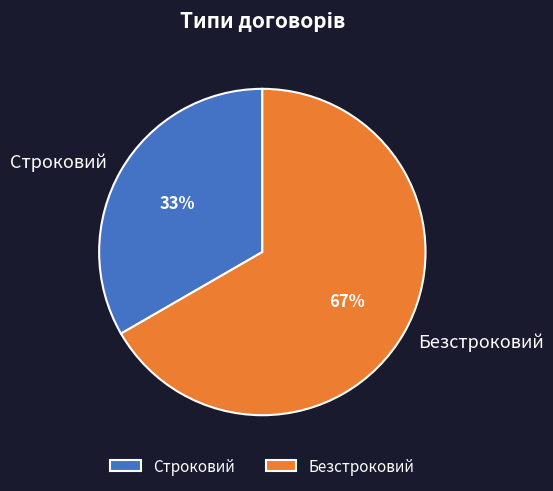

To the nearest percent, what portion does Безстроковий represent?

67%